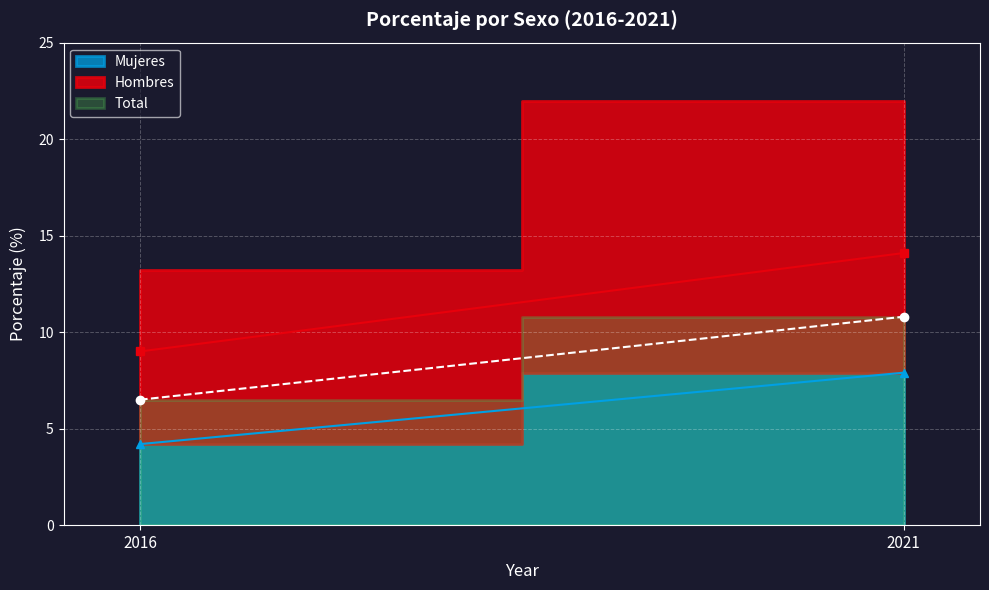

What is the highest value of the Hombres series?

14.1